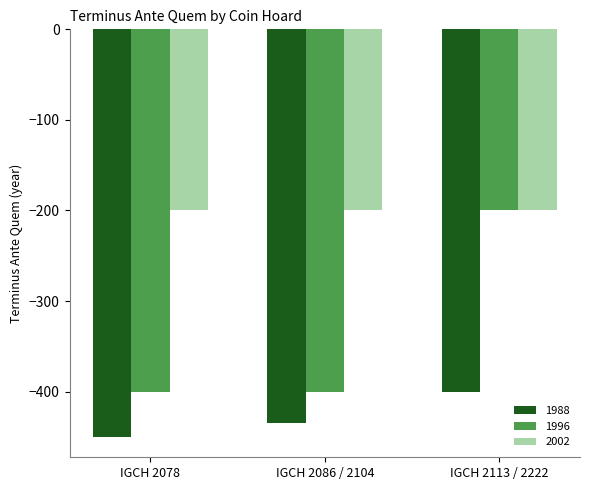

The 1988 series shows -450 at IGCH 2078. True or false?

True